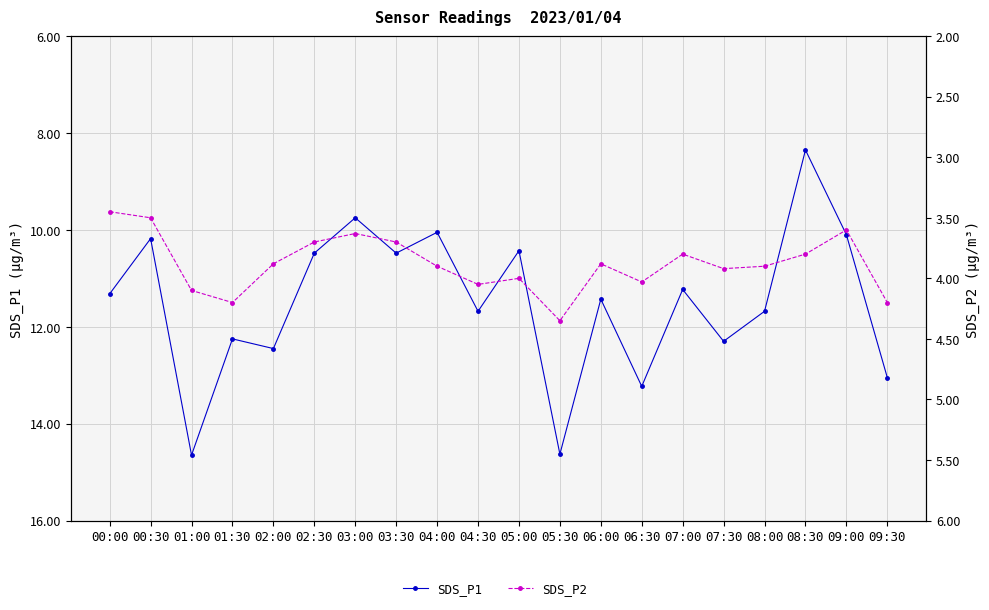

The SDS_P1 series shows 4.2 at 09:30. True or false?

False